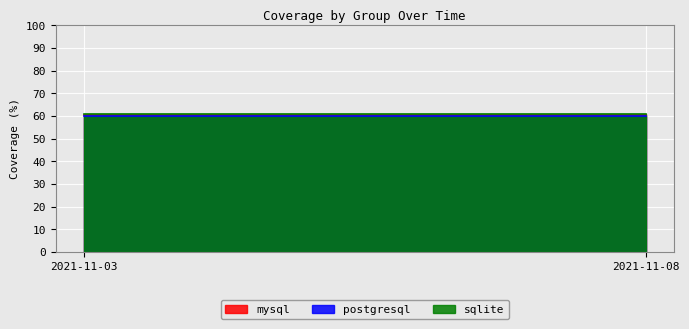

What is the value of the mysql point at the 1st from the left?

60.4